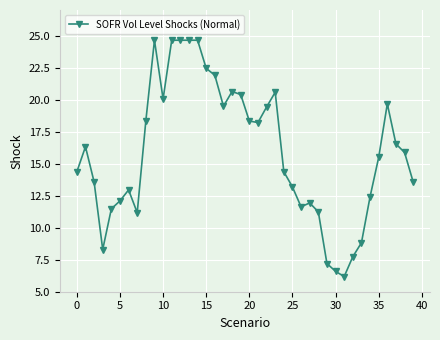

What is the minimum value shown in the chart?

6.2